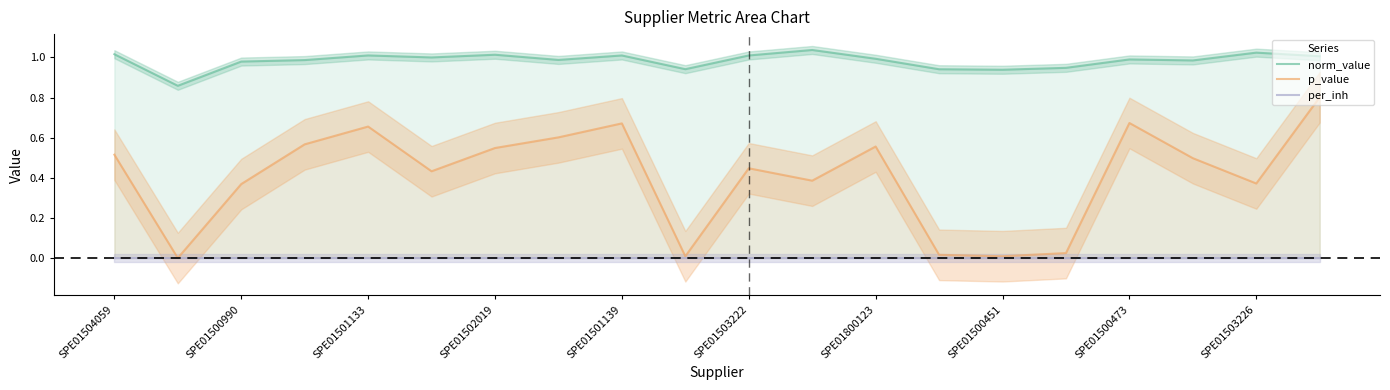

Which category has the highest value in the norm_value series?

11